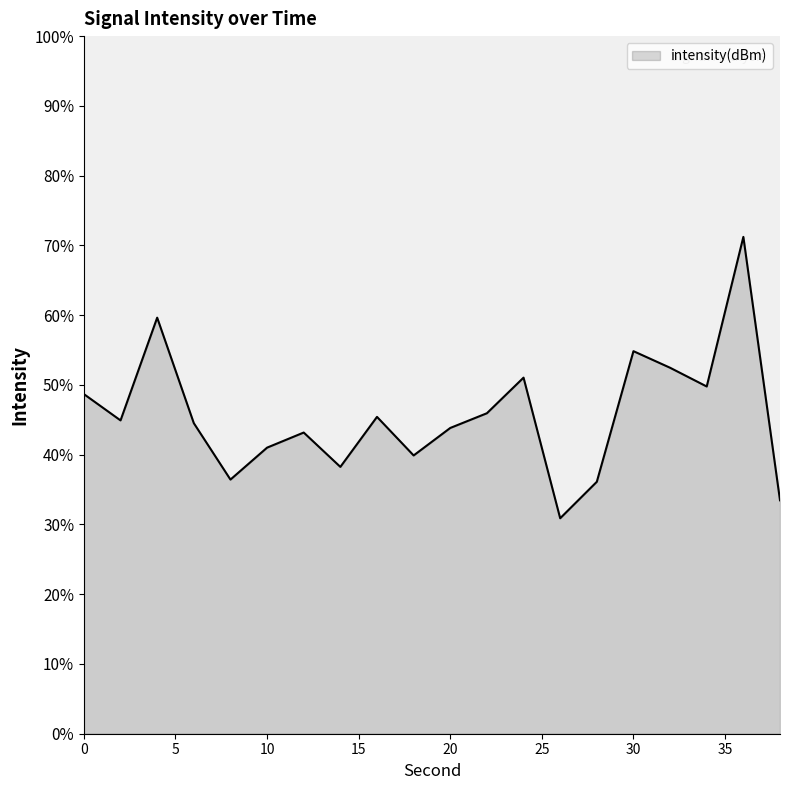

What is the maximum value shown in the chart?

71.2